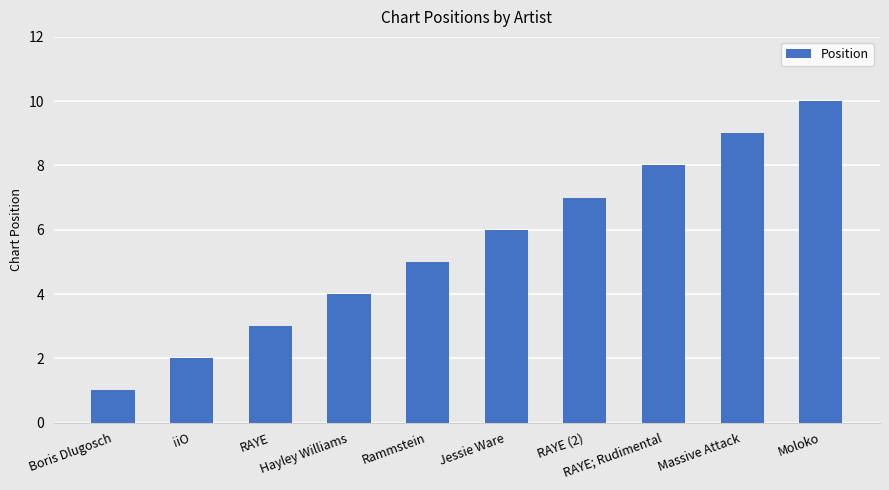

How many data points are less than 6?

5